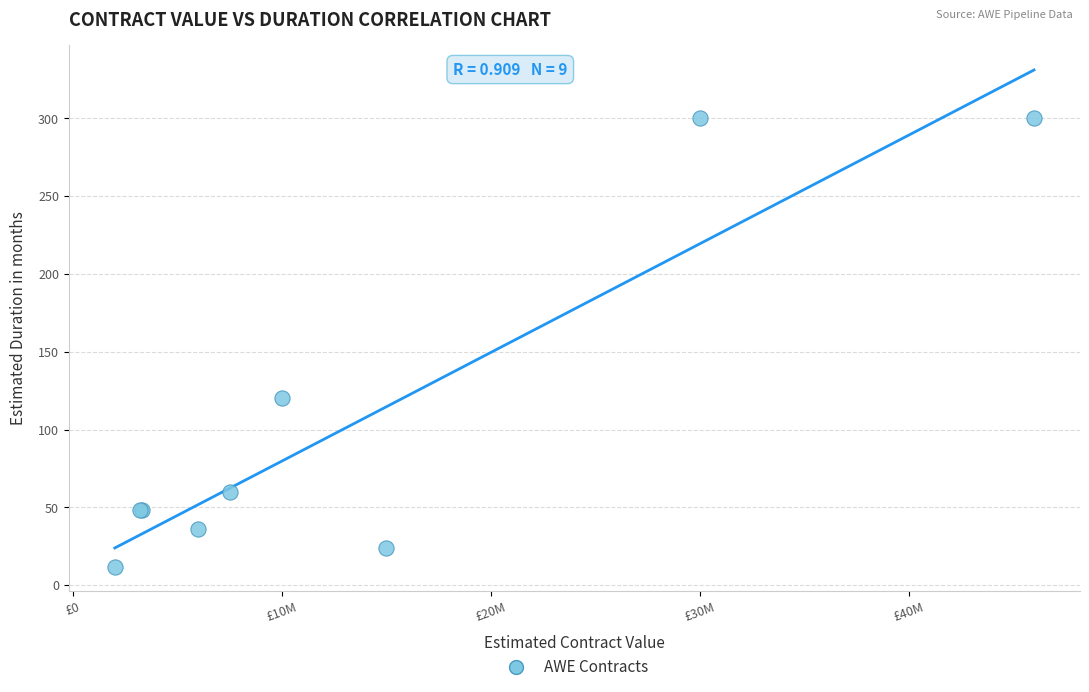

What Y value in the scatter plot is closest to 156?

120